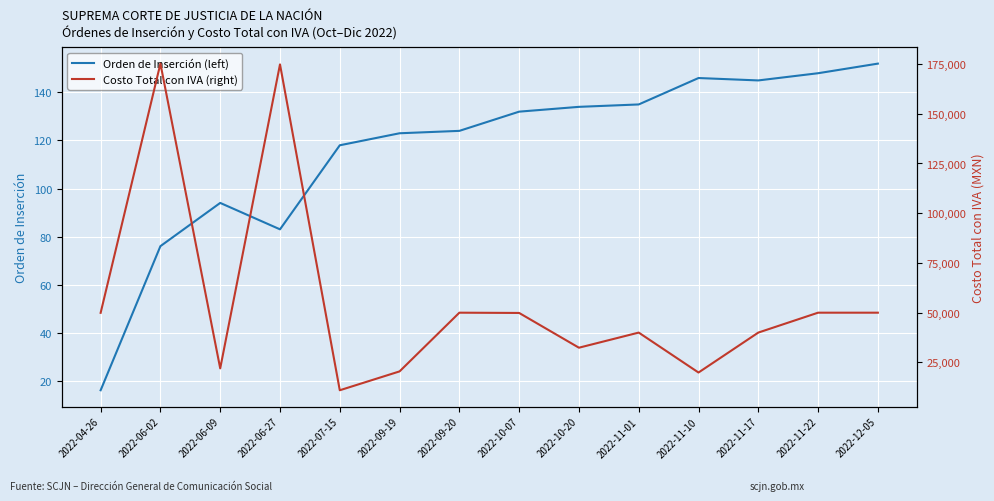

How many values in the Costo Total con IVA (right) series are below 49866?

7